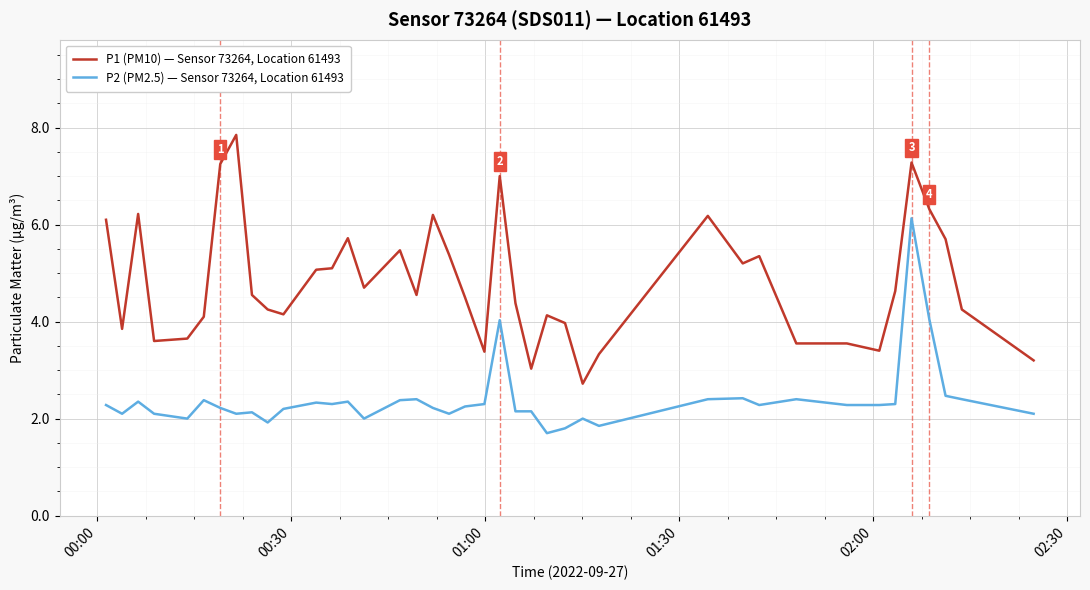

List the series in order of their peak value, highest first.

P1 (PM10) — Sensor 73264, Location 61493, P2 (PM2.5) — Sensor 73264, Location 61493